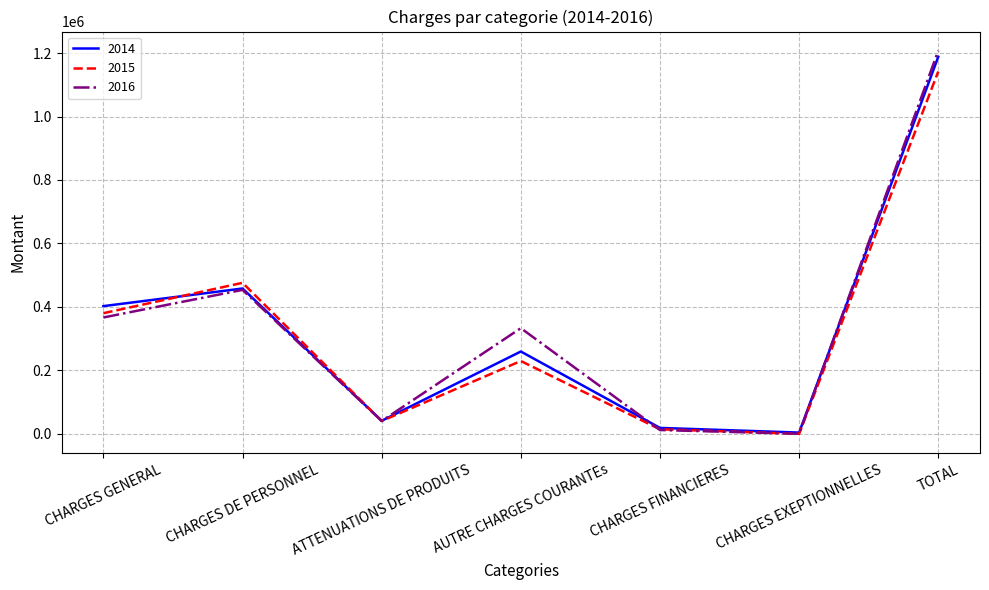

What is the minimum value for 2015?

420